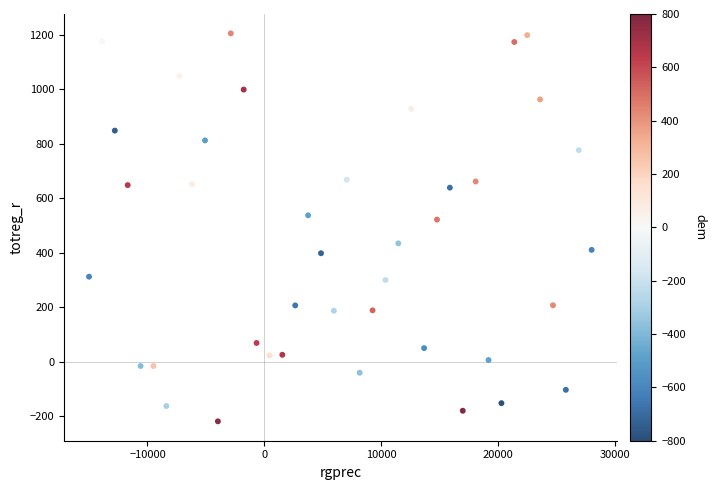

What Y value in the scatter plot is closest to 492?

521.4